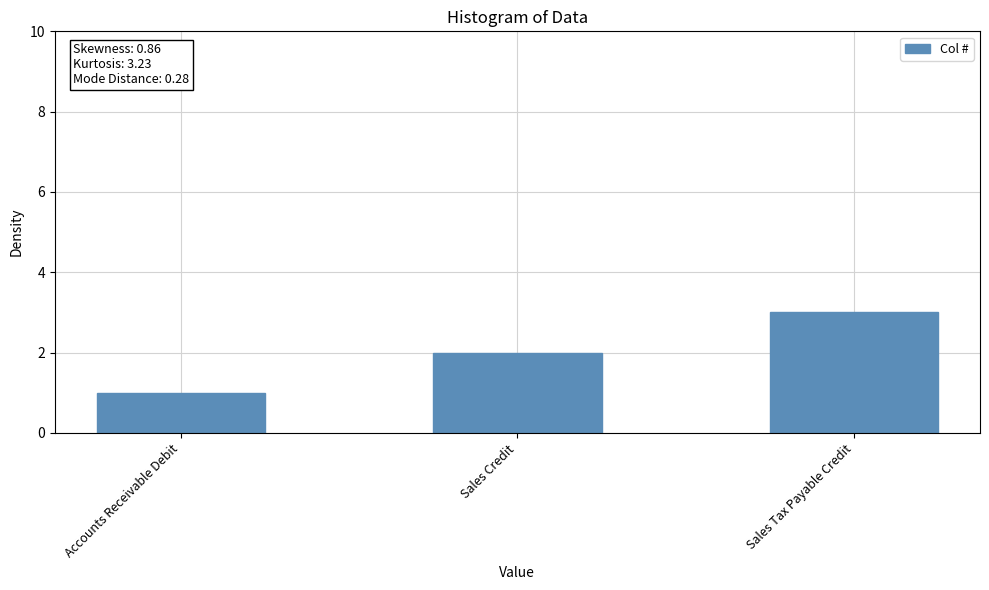

List the labels in order of value, largest first.

Sales Tax Payable Credit, Sales Credit, Accounts Receivable Debit